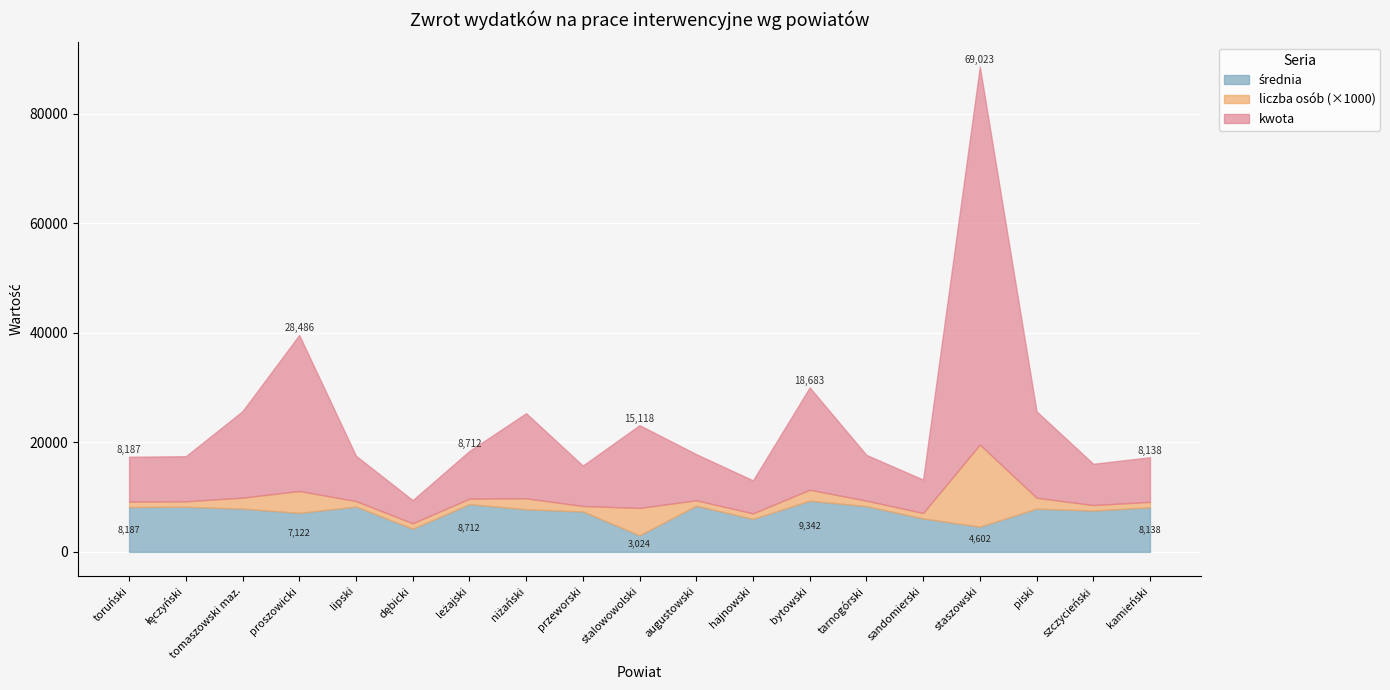

At which category is the sum across all series the highest?

staszowski